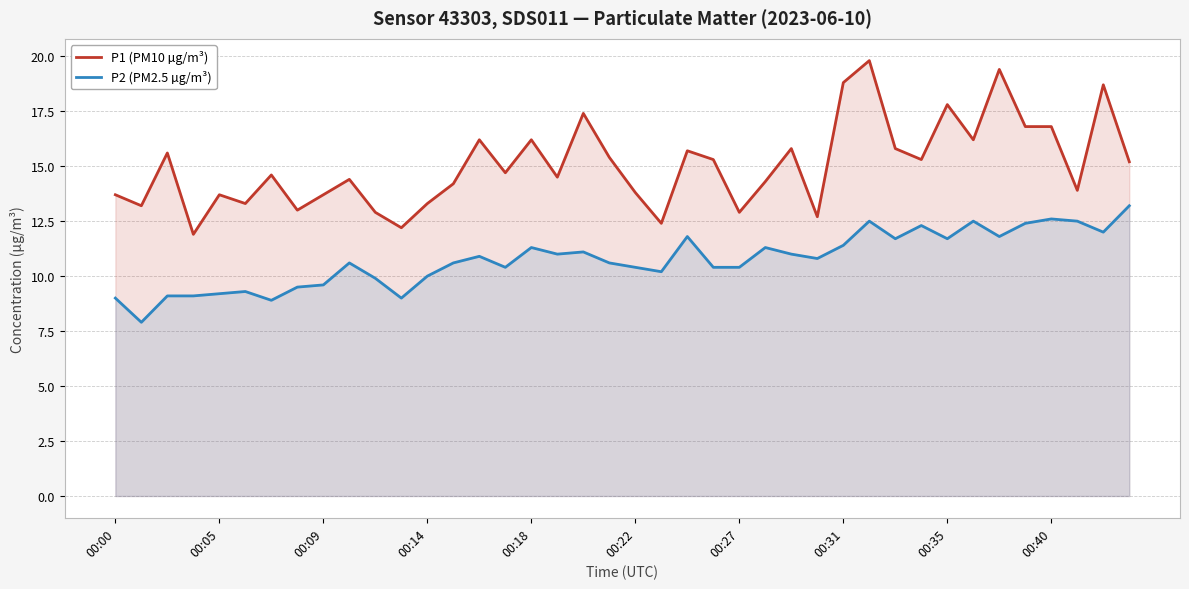

Is it true that P1 (PM10 µg/m³) equals 21.9 at 00:27?

False